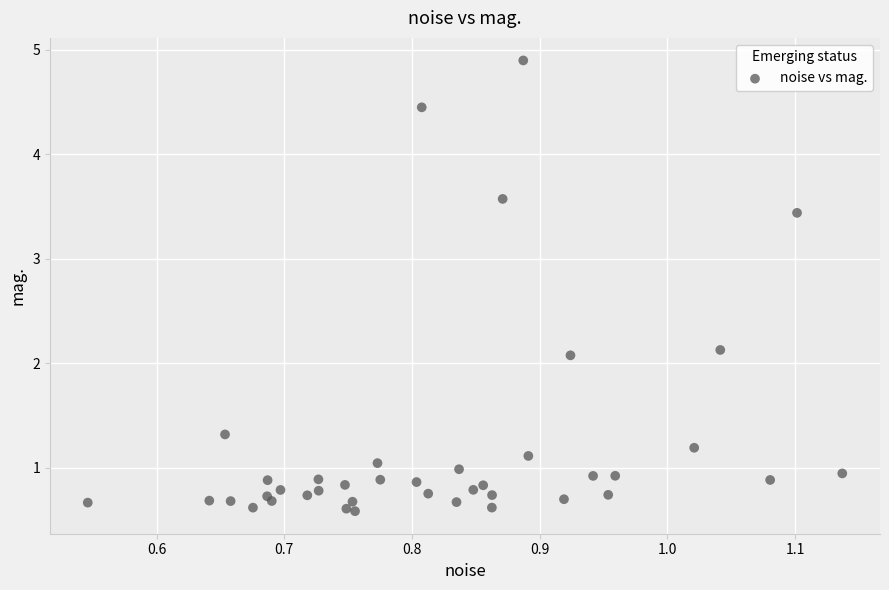

What Y value in the scatter plot is closest to 2?

2.1